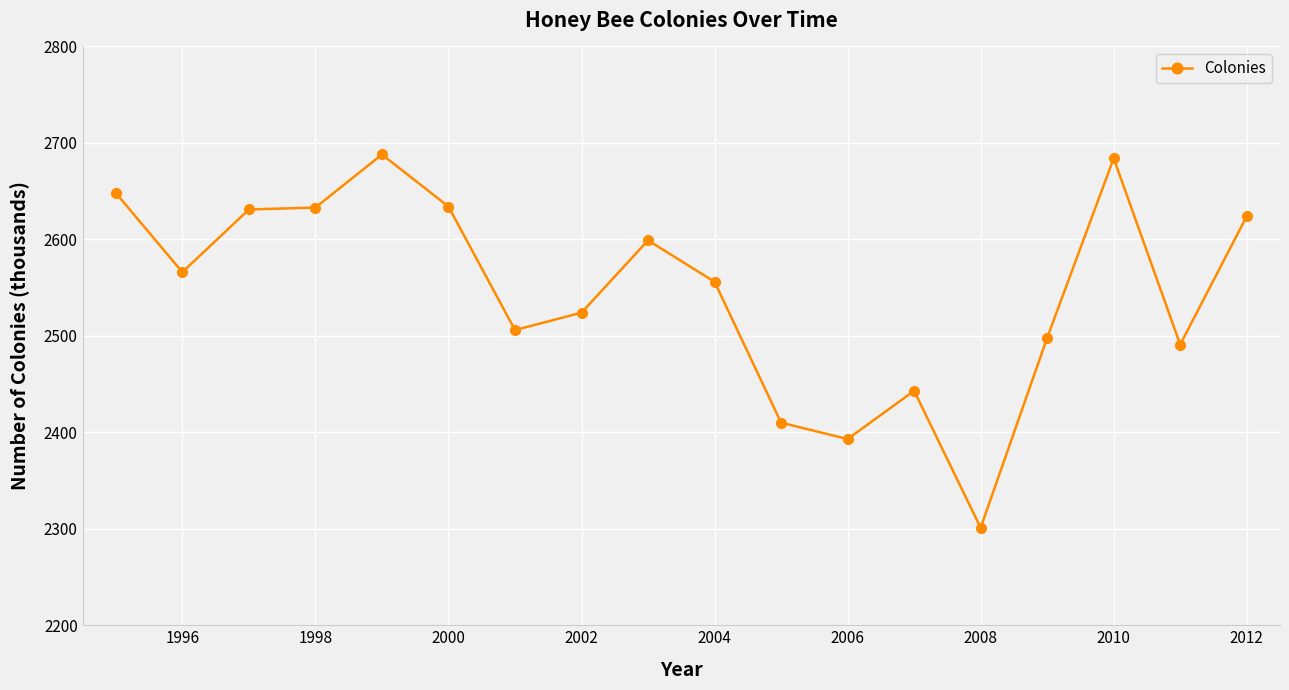

True or false: there are more than 2 points higher than both neighbors.

True